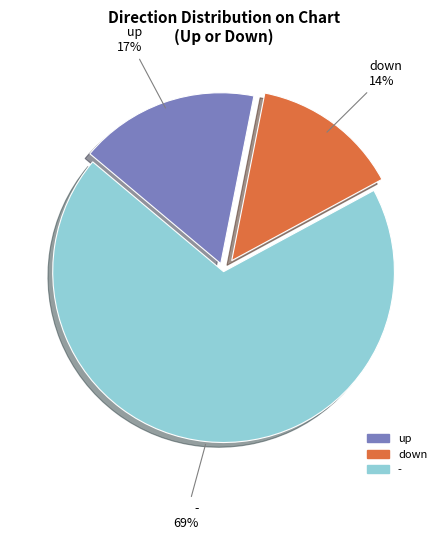

Rank the categories by value from highest to lowest.

-, up, down